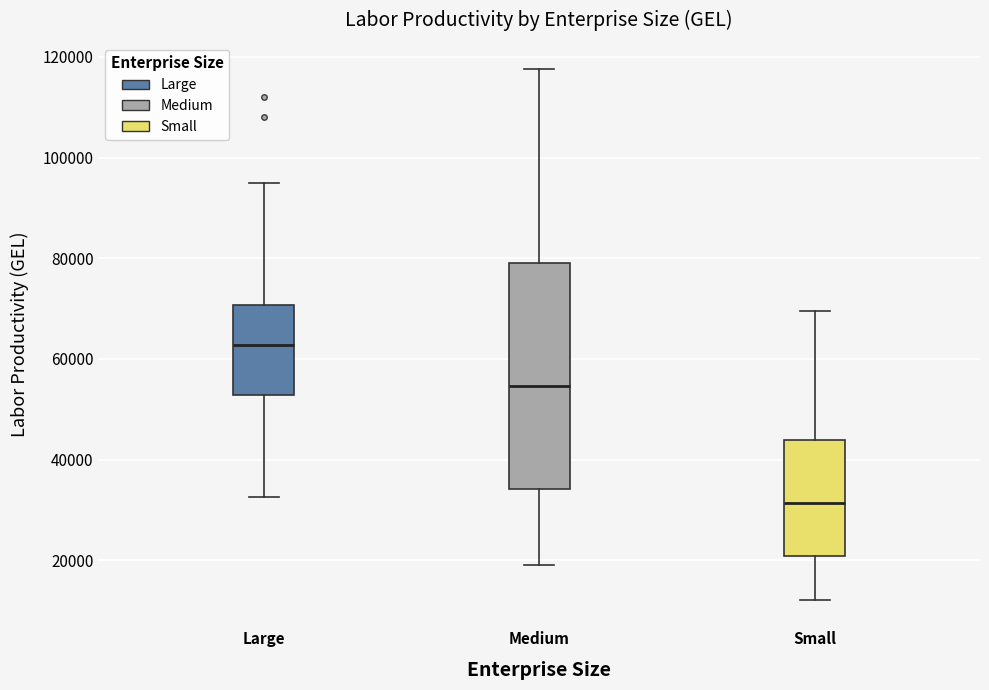

Where does the upper whisker of the box for Medium end on the y-axis? The values are not printed on the chart, so give them approximately, as read against the axis.

118000